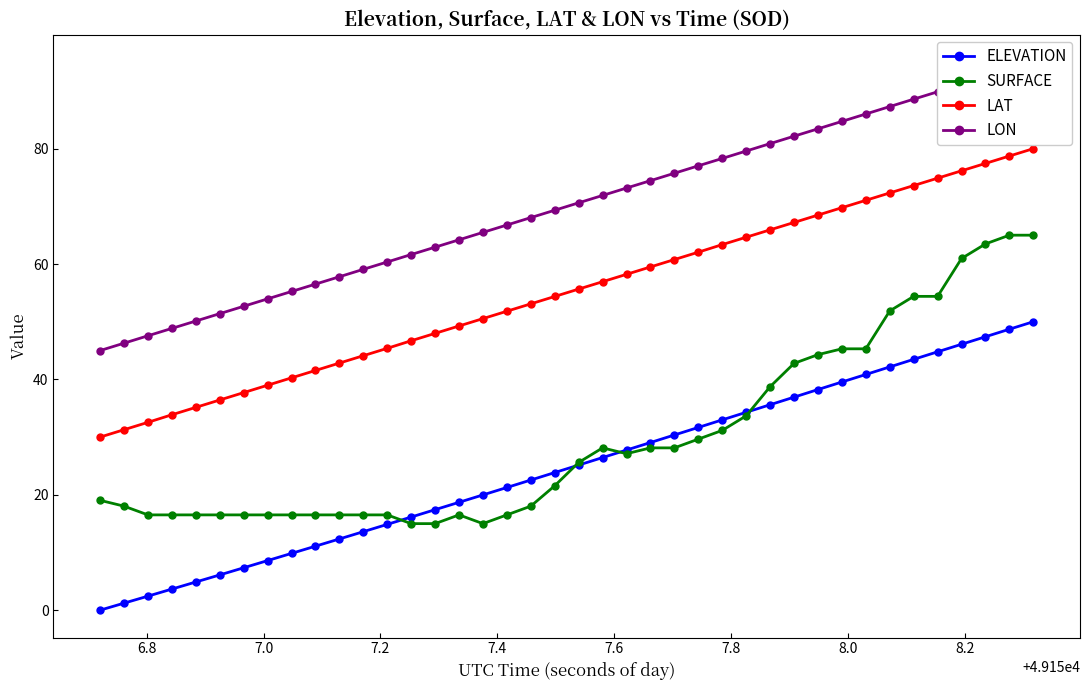

What is the value of the SURFACE point at the 16th from the left?

16.5